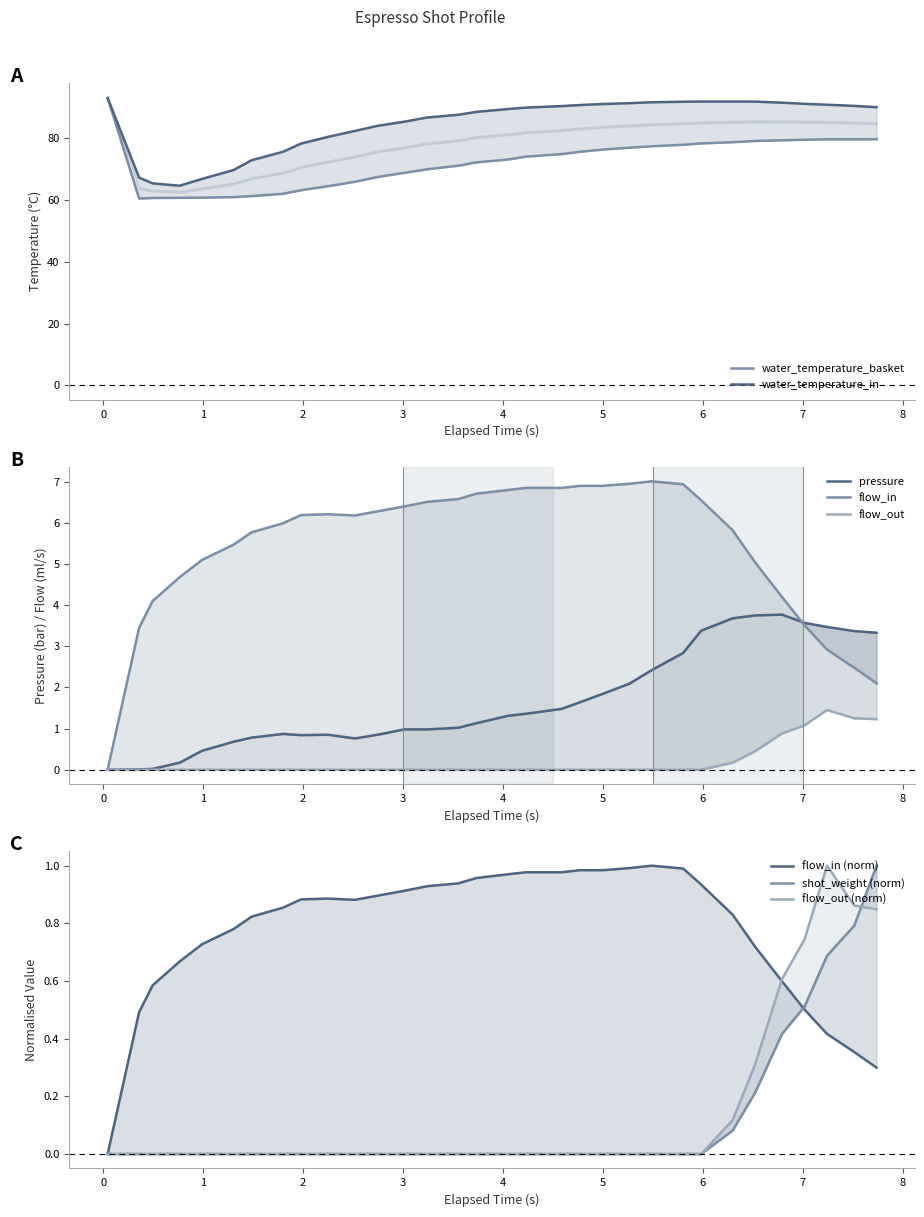

What is the average value of the pressure series?

1.7